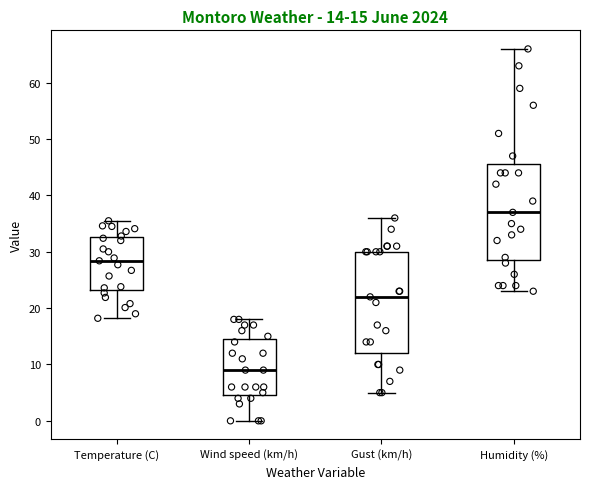

Comparing the boxes themselves (not the whiskers), which one is the tallest?

Gust (km/h)